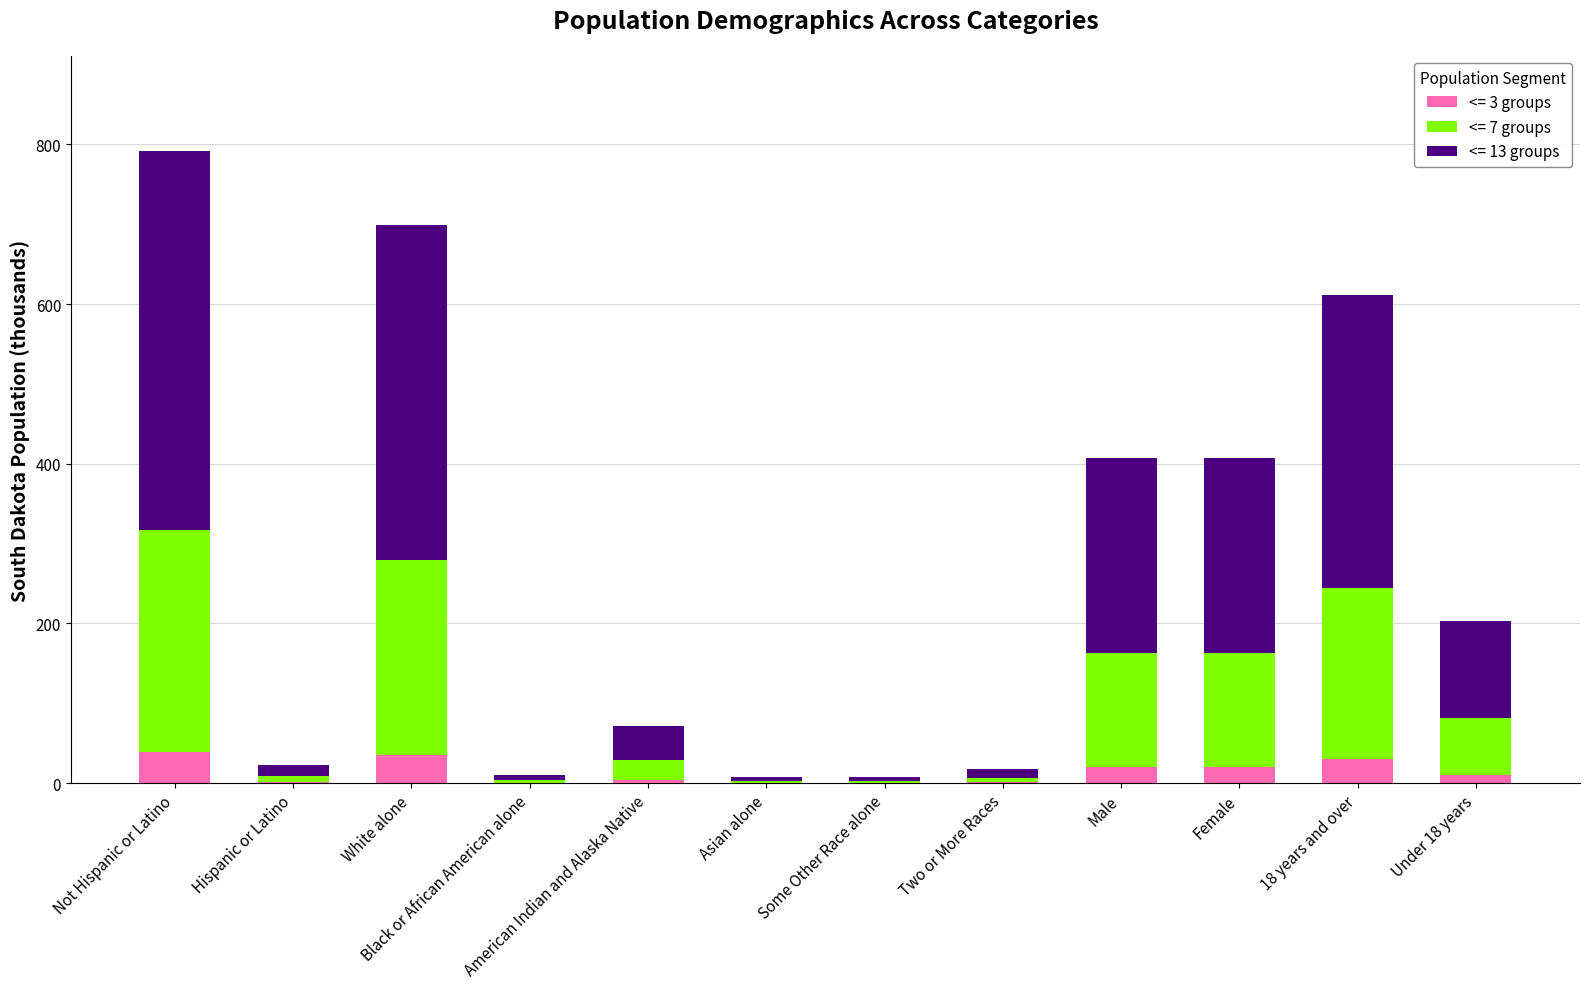

Is it true that <= 3 groups equals 20.3 at Female?

True